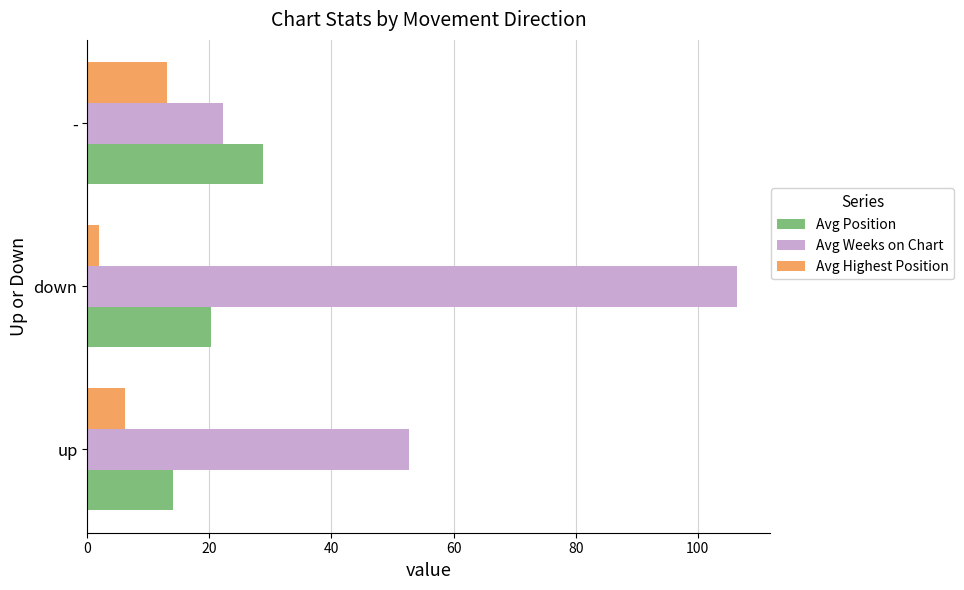

At which category does the chart reach its peak across all series?

down